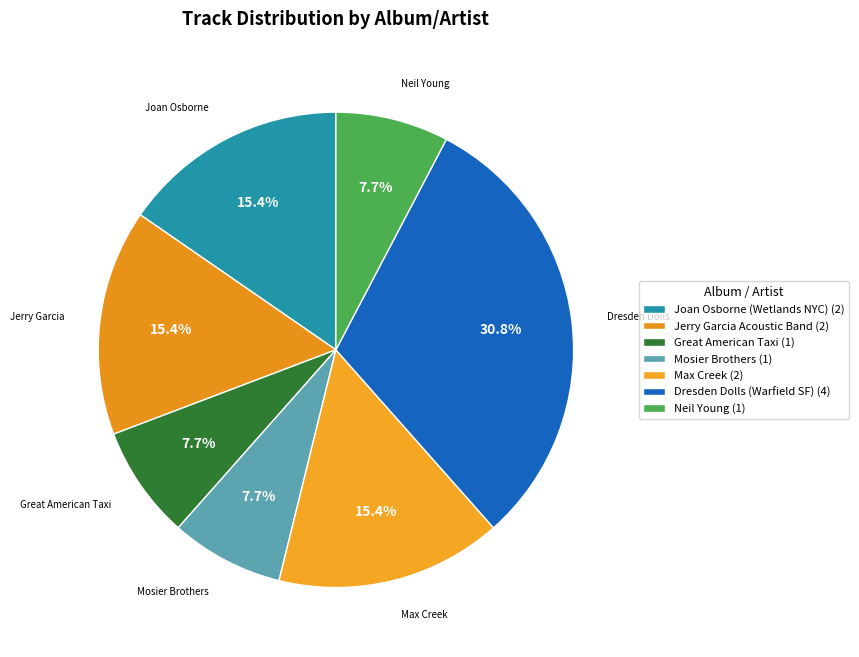

Is it true that Neil Young is 22% of the pie?

False